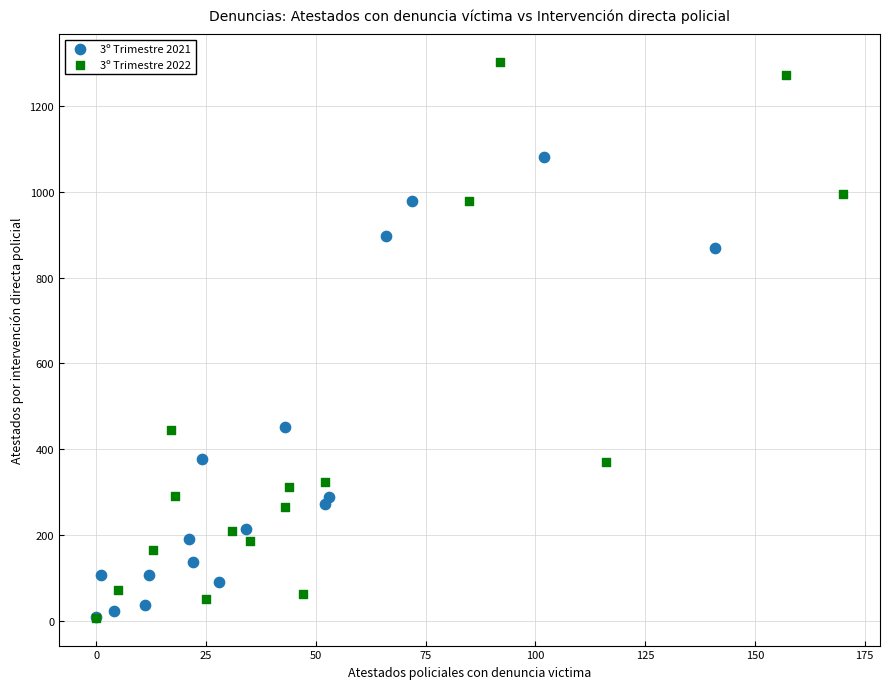

Which series has the widest spread of Y values?

3º Trimestre 2022